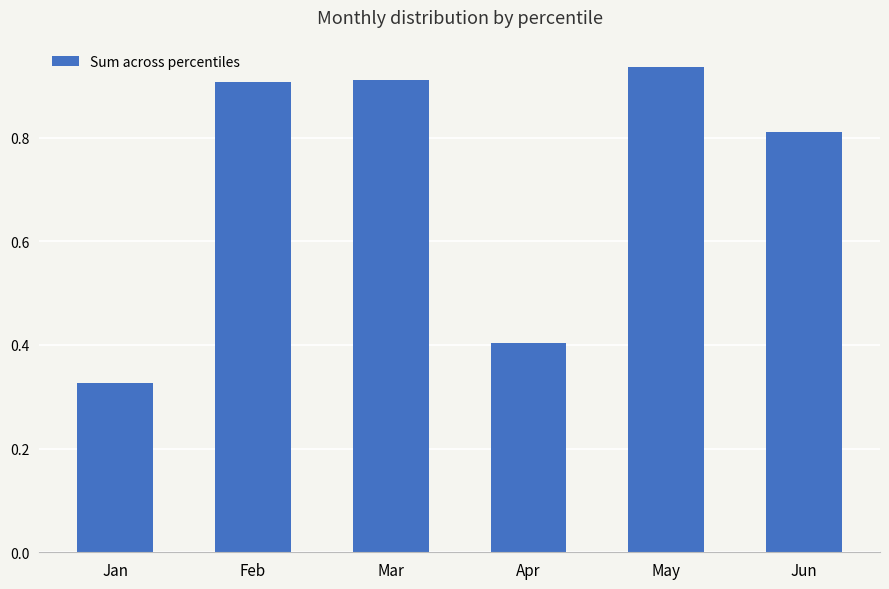

True or false: the data shows 0.2 at Feb.

False